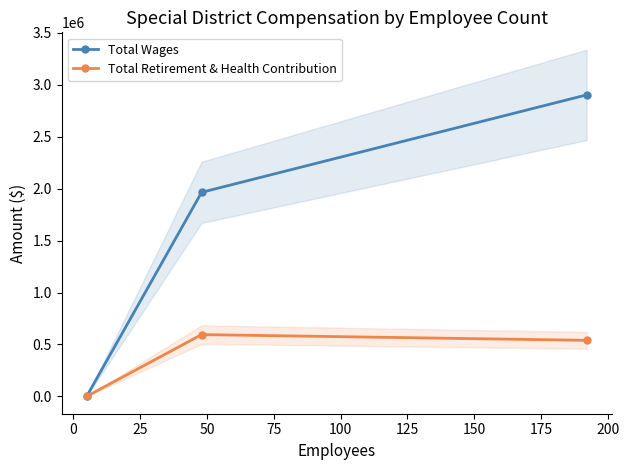

What are all the series names shown in the legend?

Total Wages, Total Retirement & Health Contribution